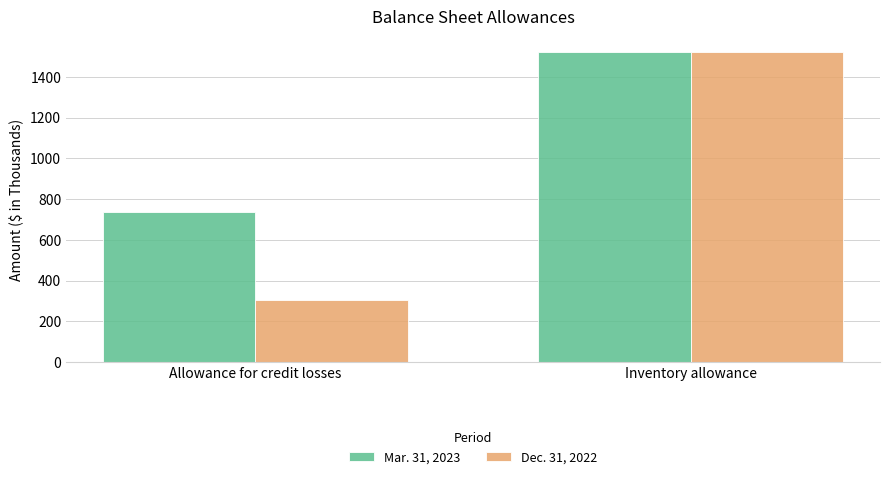

Which series has the largest range (max minus min)?

Dec. 31, 2022